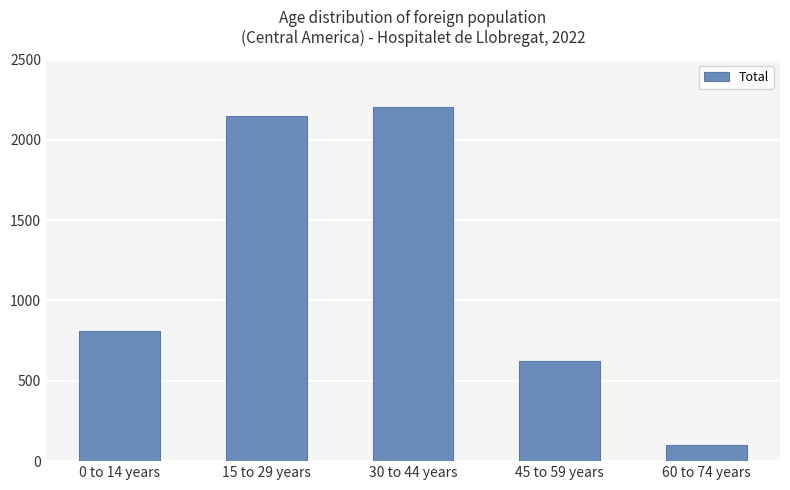

What is the maximum value shown in the chart?

2206